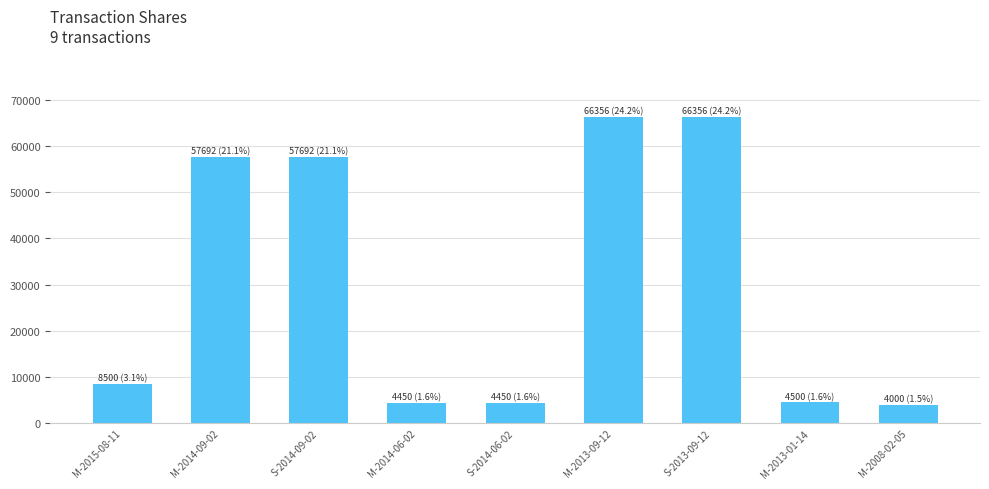

What is the difference between the values at M-2013-01-14 and M-2014-09-02?

53192